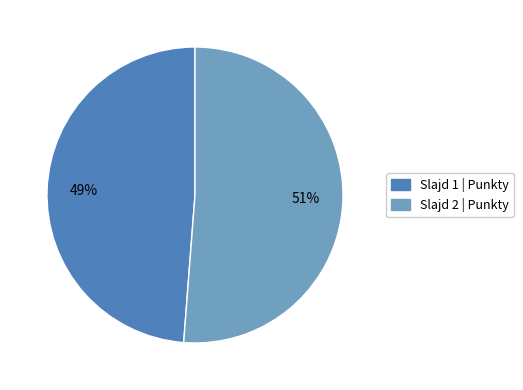

Is there a majority slice in this chart?

Yes